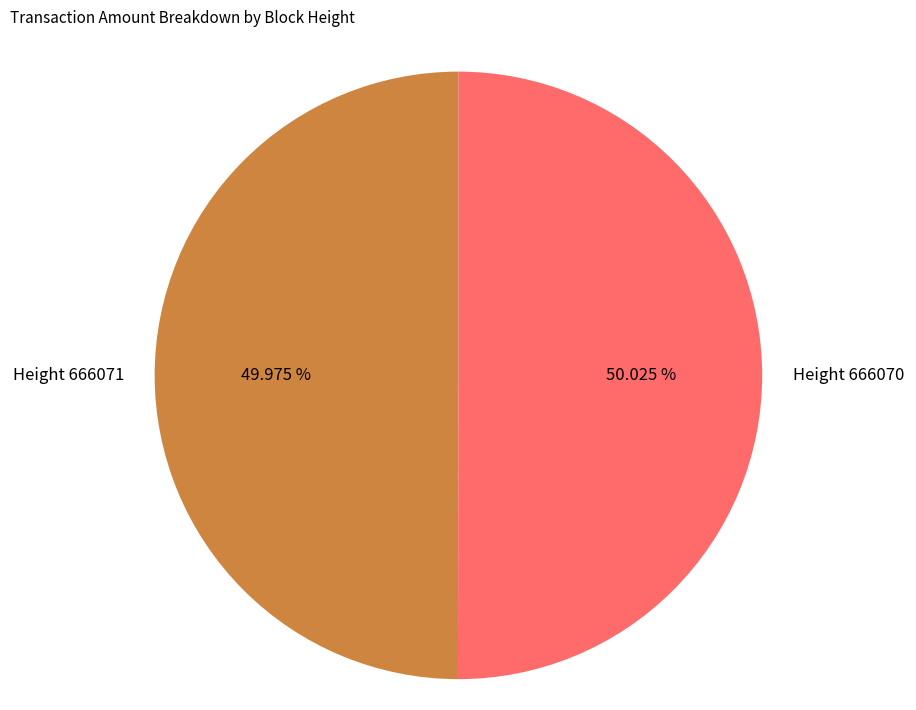

Is there any slice that represents more than half of the pie?

Yes